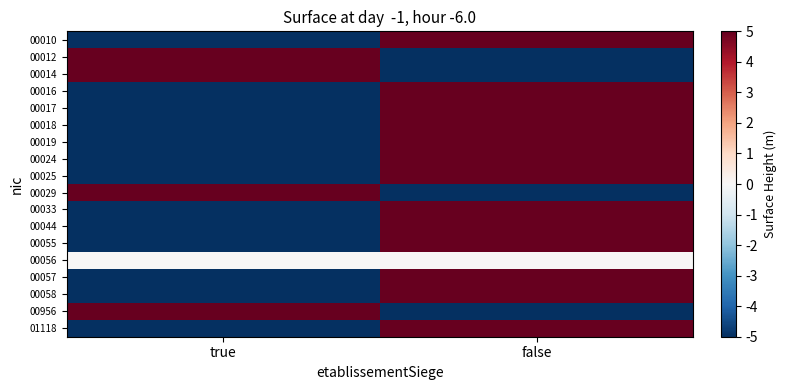

Rank the series by their maximum value, from highest to lowest.

00010, 00012, 00014, 00016, 00017, 00018, 00019, 00024, 00025, 00029, 00033, 00044, 00055, 00057, 00058, 00956, 01118, 00056